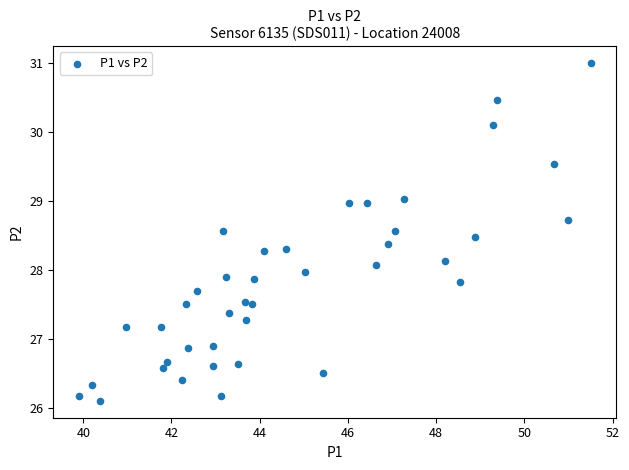

What is the range of X values (max minus min)?

11.6